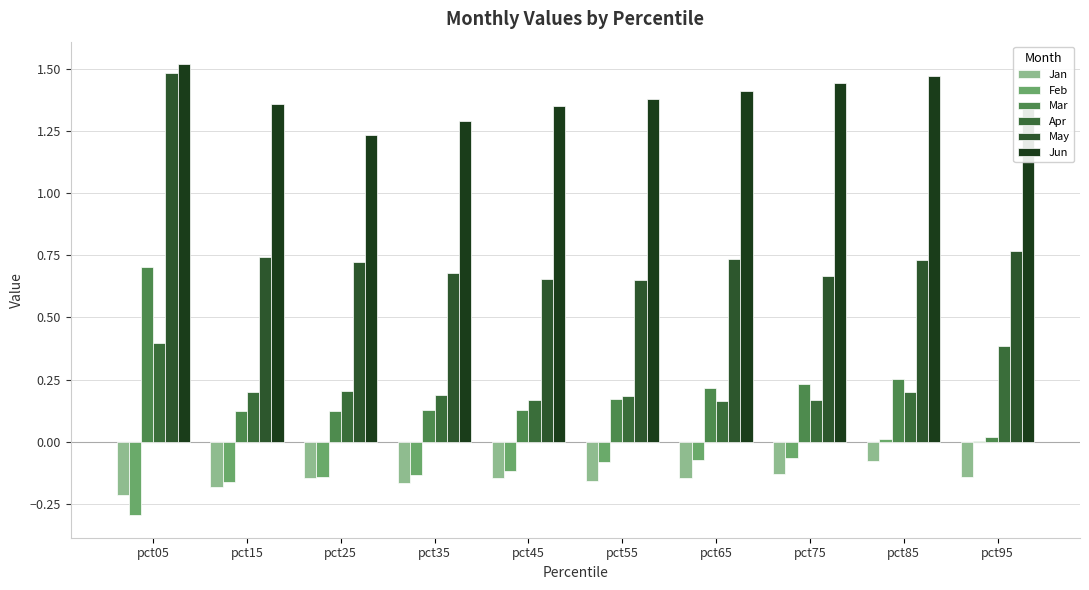

How many groups of bars are there?

10